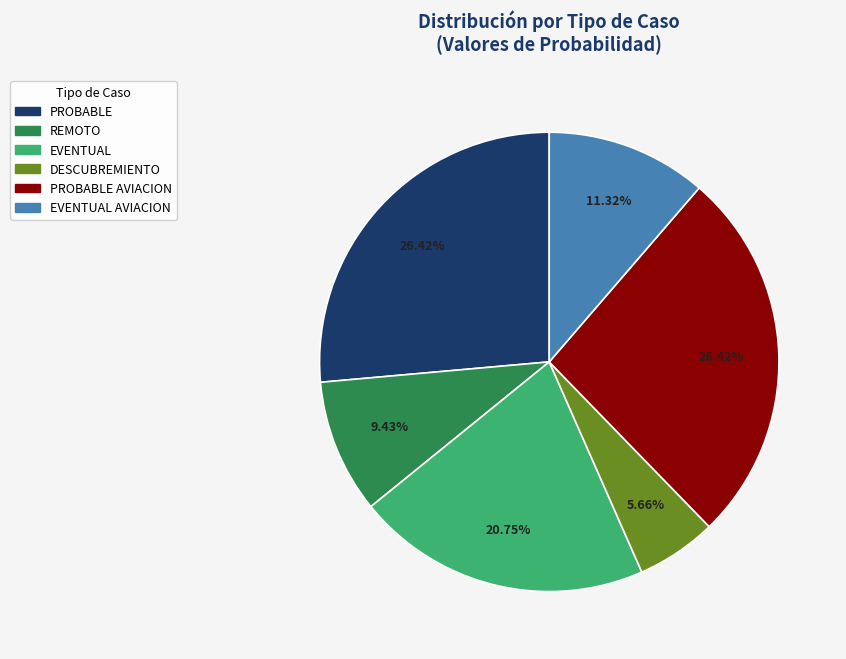

Does any single category account for the majority?

No